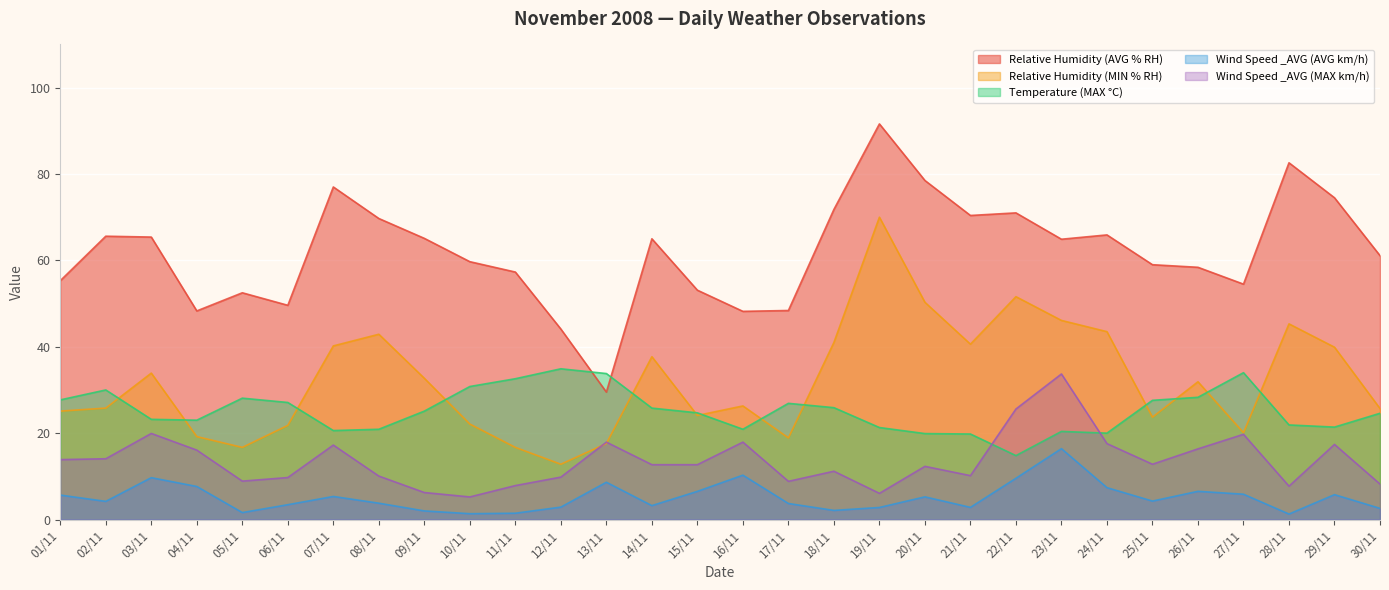

What is the label of the 25th point from the right?

06/11